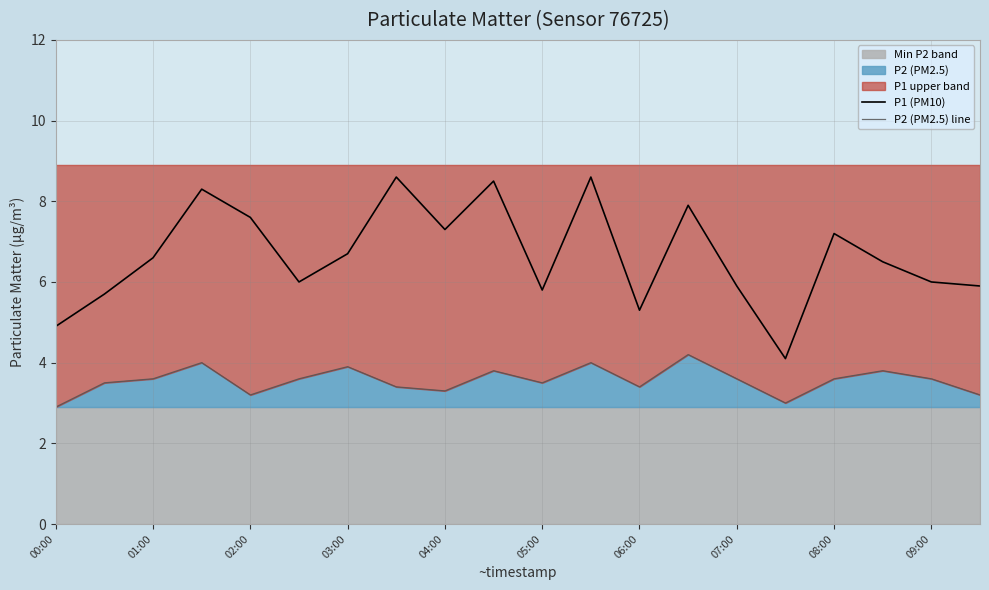

Is it true that P2 (PM2.5) line equals 1.3 at 06:00?

False